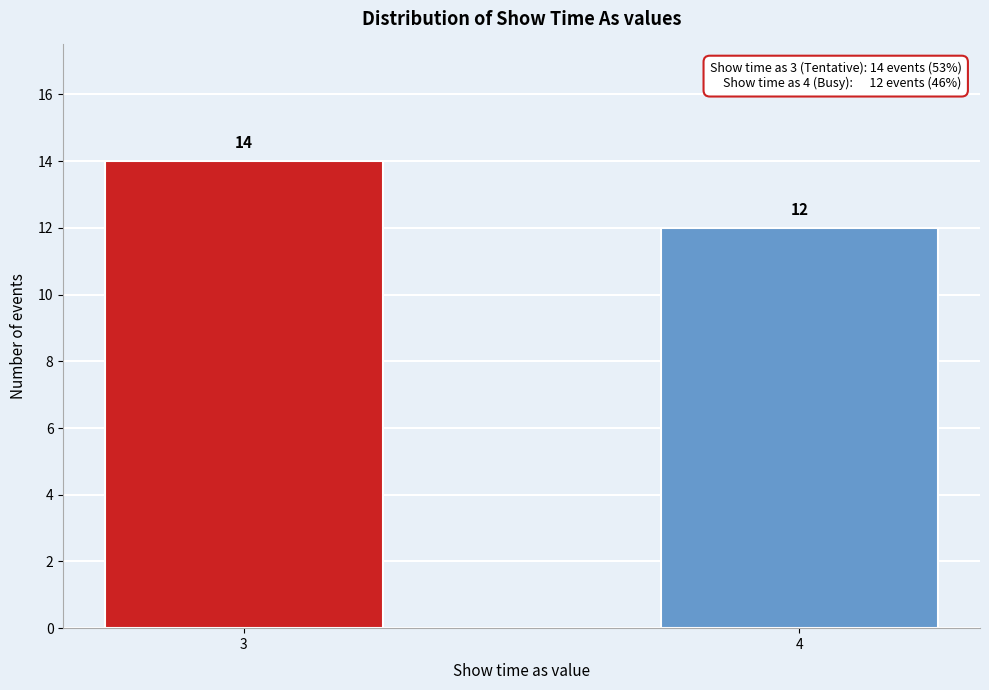

Reading right to left, extract all data points from this chart.

4=12	3=14